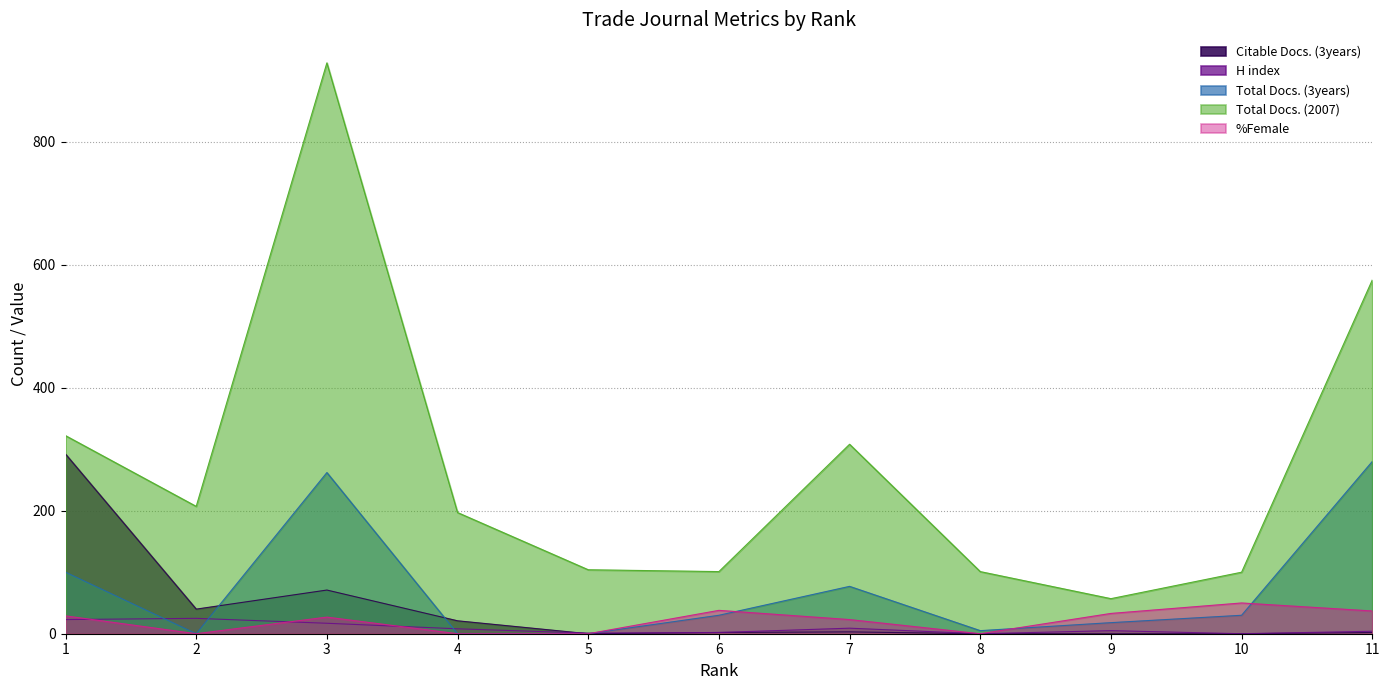

Where do Total Docs. (3years) and Citable Docs. (3years) first cross each other?

2 and 3